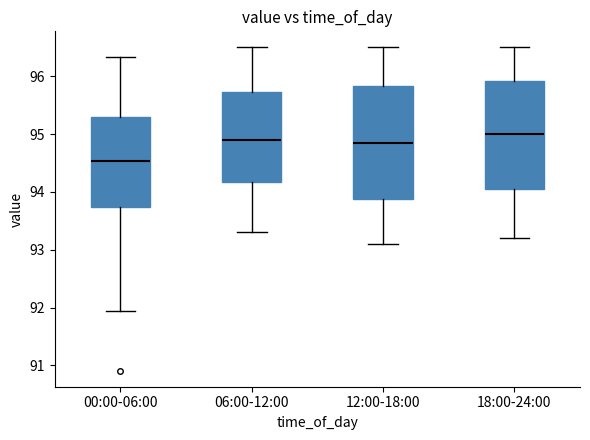

Reading left to right, transcribe this box plot: for each box, give where its median line is, the range the box spans, and where its two whiskers end, as read against the y-axis. The values are not printed on the chart, so give them approximately, as read against the axis.

00:00-06:00: median 94.5, box 93.7 to 95.3, whiskers 91.9 to 96.3
06:00-12:00: median 94.9, box 94.2 to 95.7, whiskers 93.3 to 96.5
12:00-18:00: median 94.9, box 93.9 to 95.8, whiskers 93.1 to 96.5
18:00-24:00: median 95.0, box 94.1 to 95.9, whiskers 93.2 to 96.5